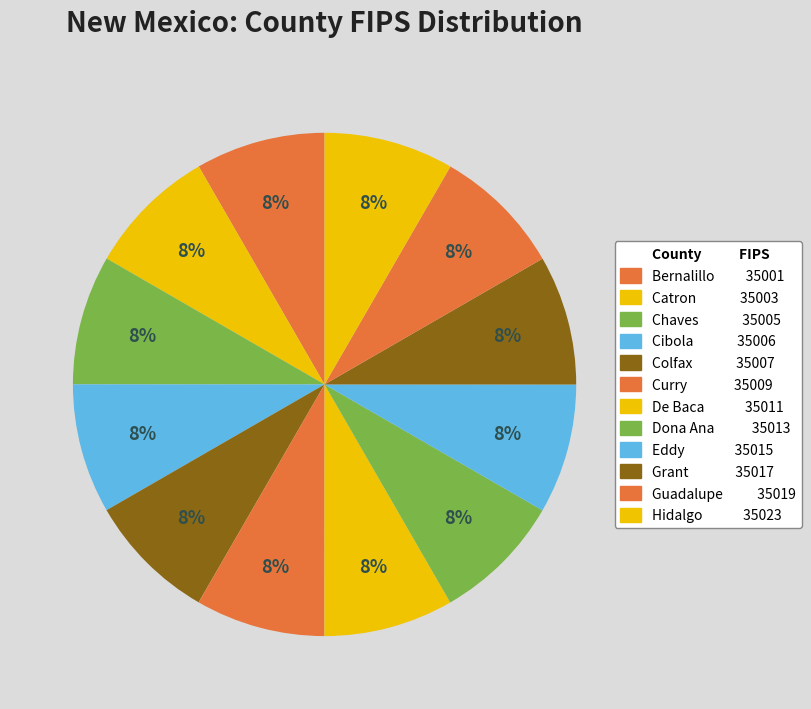

How many segments does this pie chart have?

12